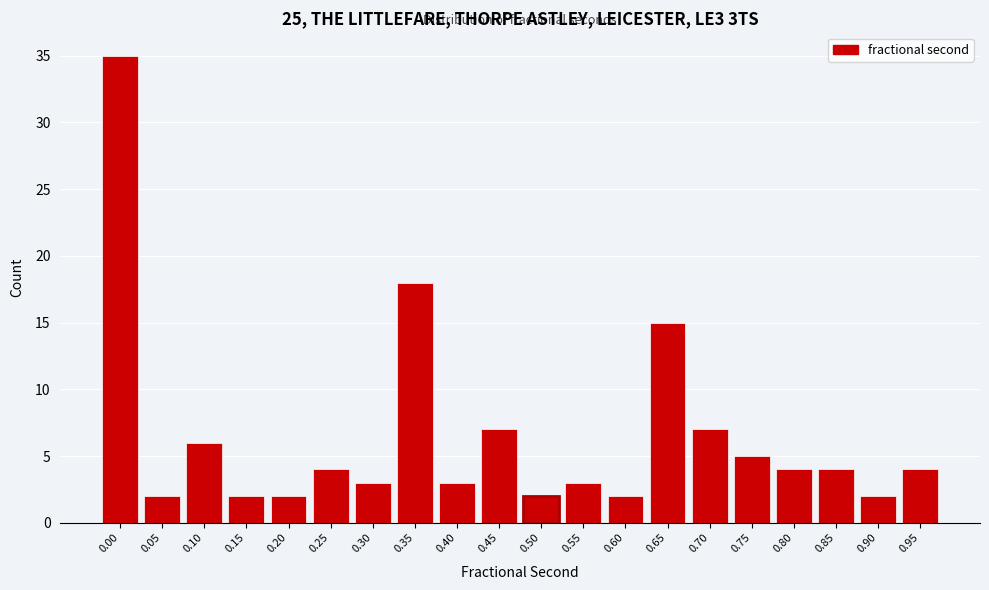

Reading left to right, transcribe all the data shown in this chart.

35	2	6	2	2	4	3	18	3	7	2	3	2	15	7	5	4	4	2	4